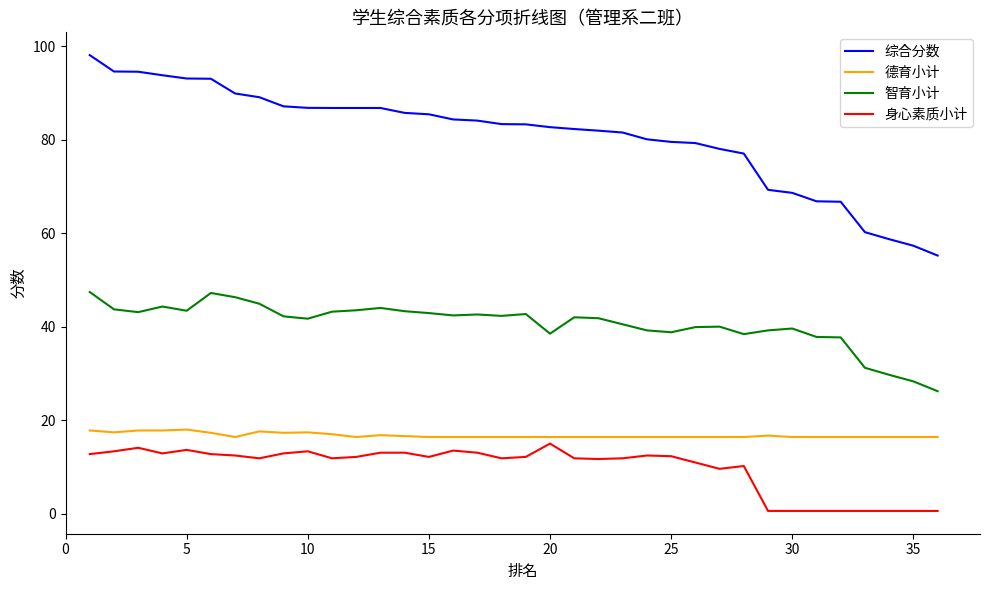

What is the maximum value for 德育小计?

18.0